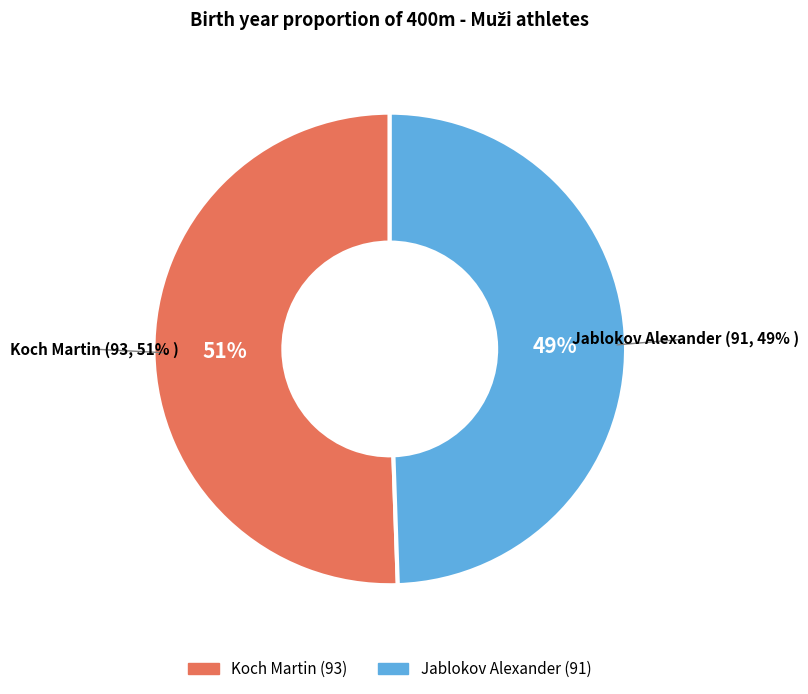

Between Jablokov Alexander and Koch Martin, which is larger?

Koch Martin